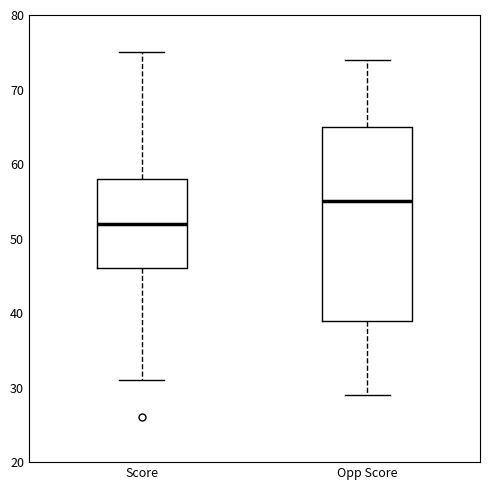

Where does the lower whisker of the box for Score end on the y-axis? The values are not printed on the chart, so give them approximately, as read against the axis.

31